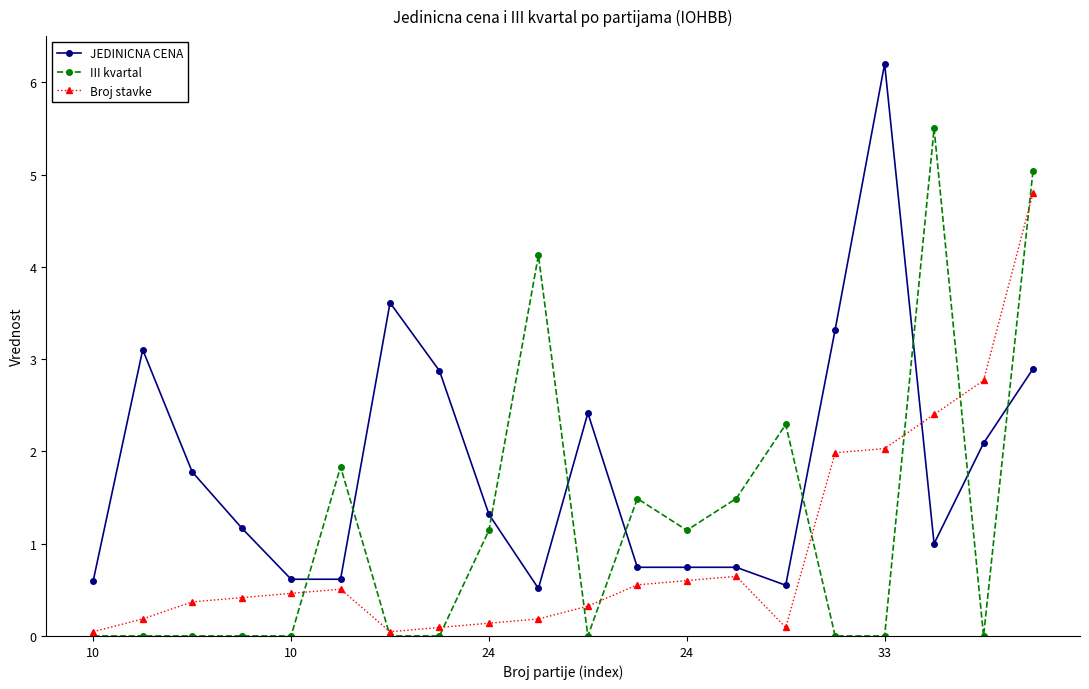

What are all the series names shown in the legend?

JEDINICNA CENA, III kvartal, Broj stavke